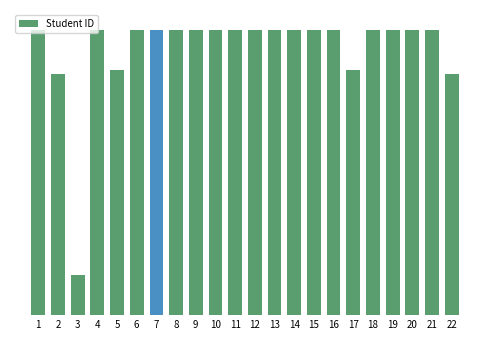

Where does the data first go above 22100039?

1